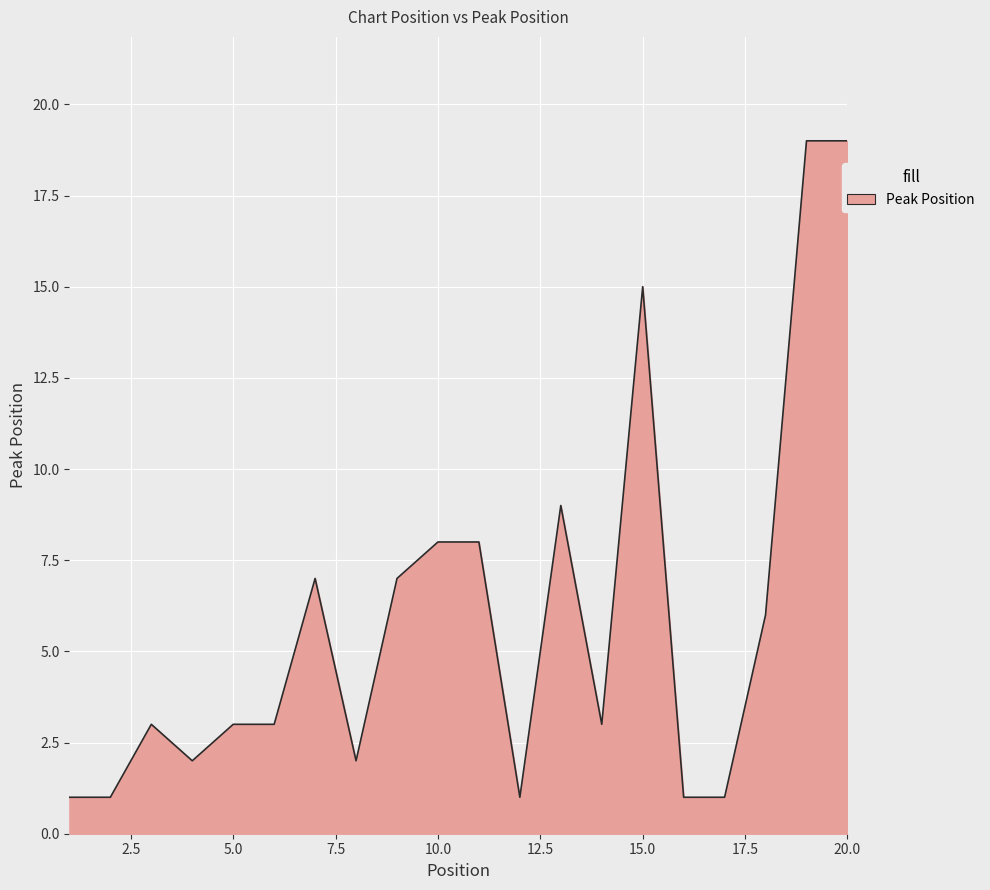

What is the difference between the maximum and minimum values?

18